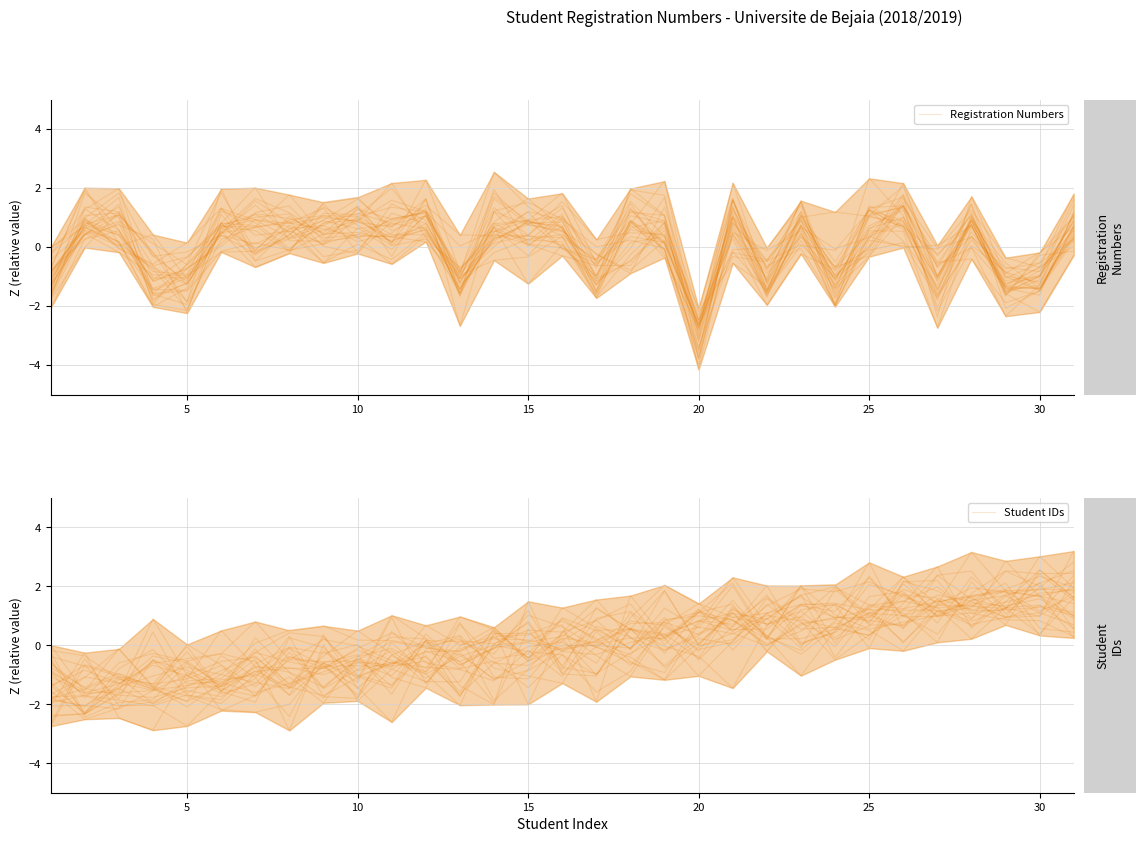

Reading right to left, extract all data points from this chart.

Registration Numbers: 0.3	-1.3	-1.5	0.9	-1.8	0.8	0.4	-2.0	0.7	-1.3	1.6	-3.8	0.2	0.9	-1.7	0.4	-0.3	-0.4	-1.0	0.4	0.4	1.0	0.4	1.2	1.7	0.6	-1.3	-0.2	1.1	0.6	-0.8
Student IDs: 2.1	1.9	1.9	1.7	1.5	1.9	0.9	1.9	-0.1	0.9	0.4	0.6	0.3	-0.3	-1.0	-0.7	1.2	-0.3	0.1	0.2	-1.5	-1.1	-0.6	-0.4	-1.7	-1.5	-0.9	-2.9	-2.5	-0.2	-2.1